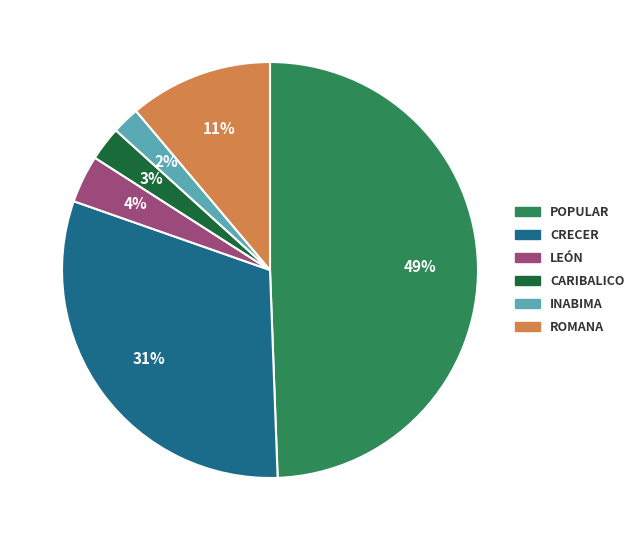

To the nearest percent, what is the average slice percentage?

17%